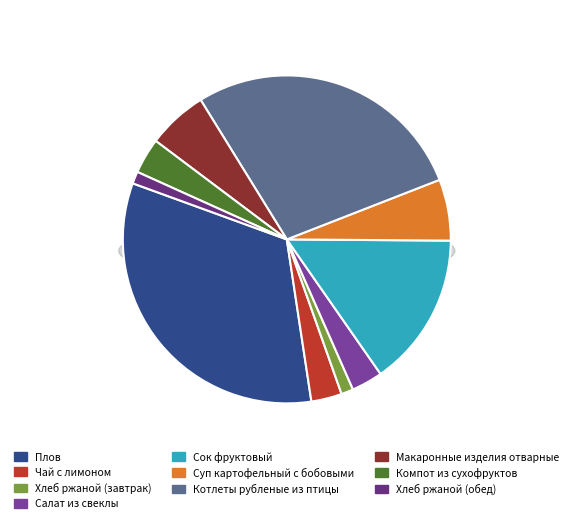

To the nearest percent, what is the average slice percentage?

10%